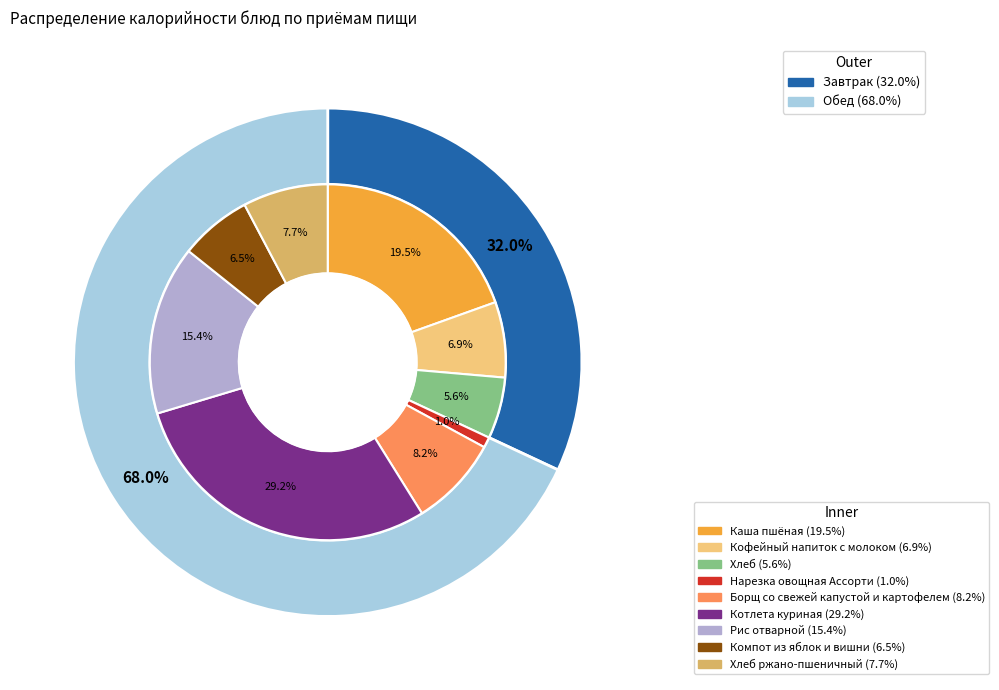

Is Хлеб the majority of the pie?

No